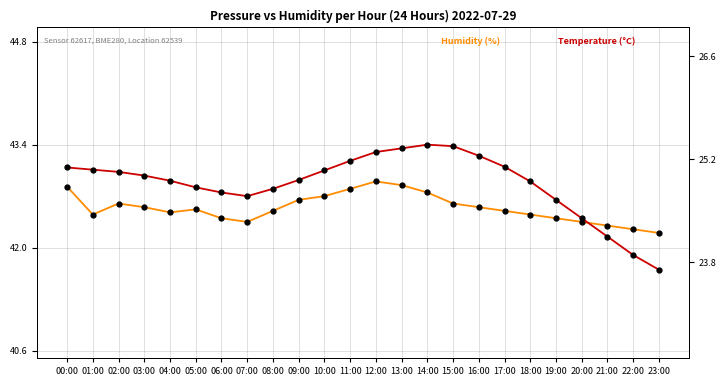

What is the minimum value shown in the chart?

23.7